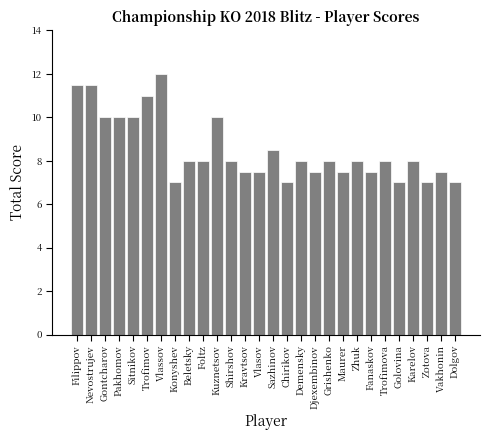

What is the average value?

8.5